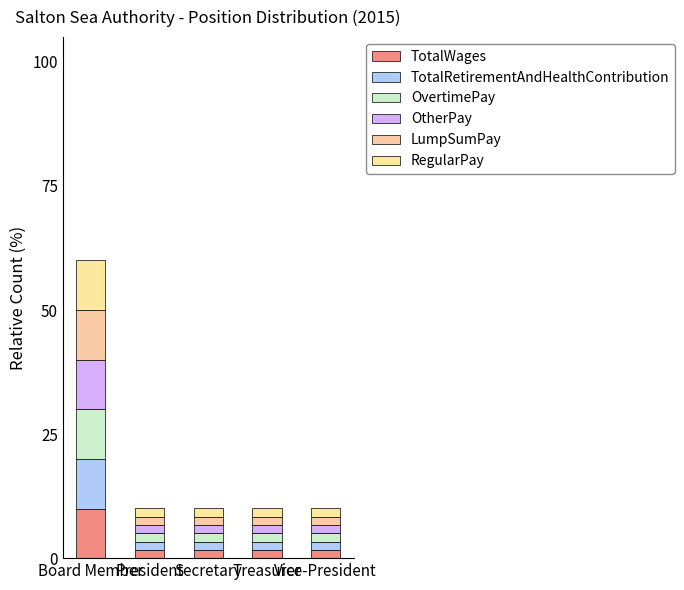

Are the bars grouped side by side (vs. stacked)?

No